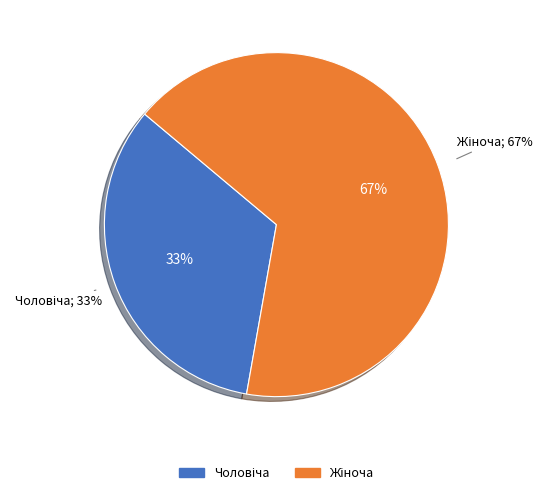

To the nearest percent, what portion does Чоловіча represent?

33%